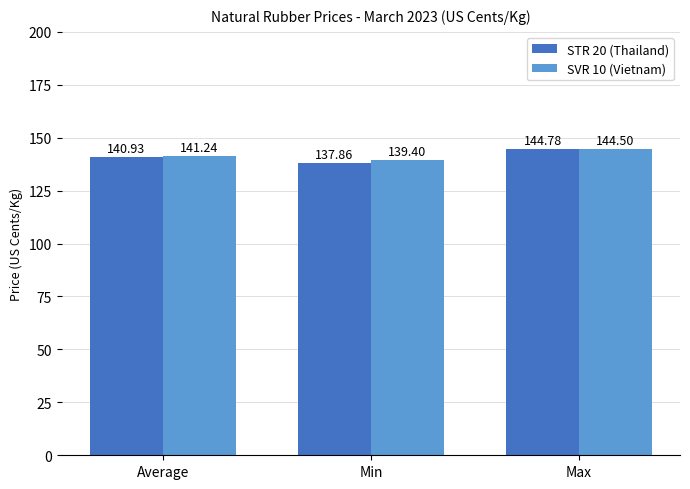

What is the sum of all STR 20 (Thailand) values?

423.6